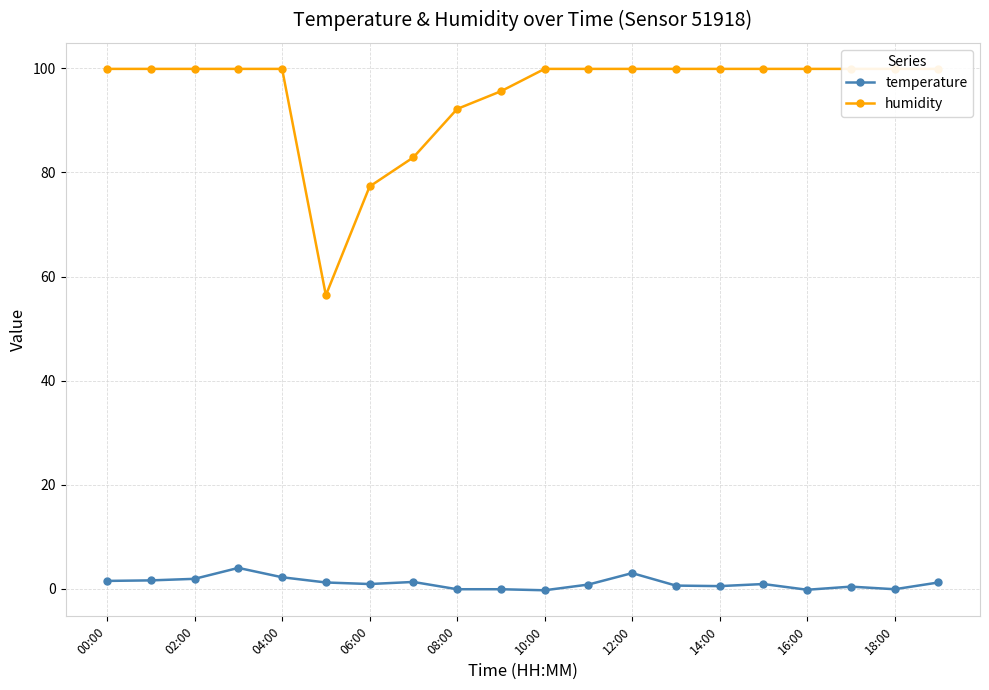

True or false: temperature has a value of -0.1 at 18:00.

True